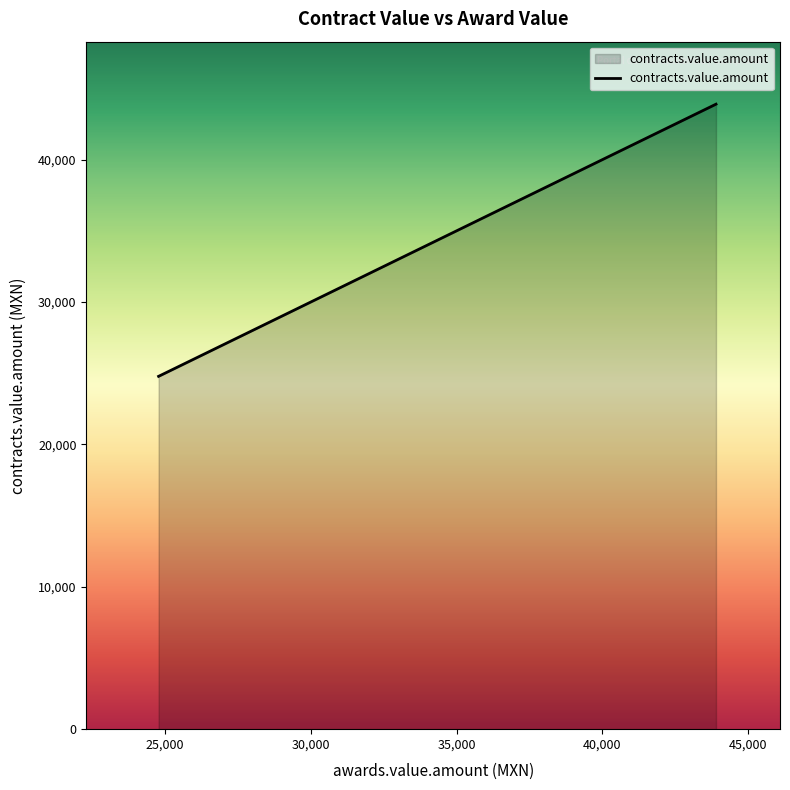

What is the maximum value shown in the chart?

43900.0